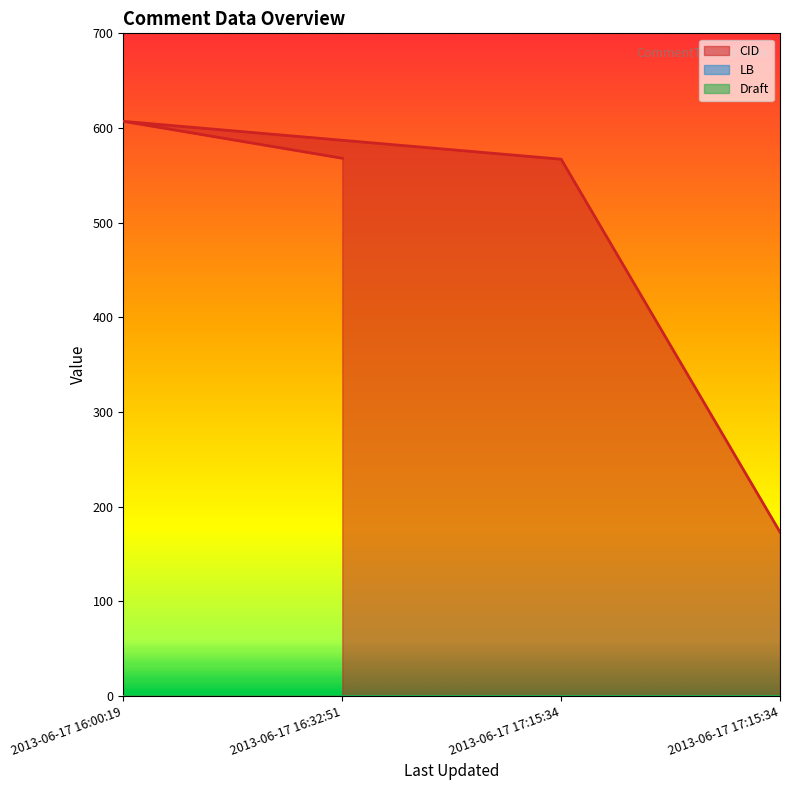

At which label is CID closest to 390?

2013-06-17 17:15:34